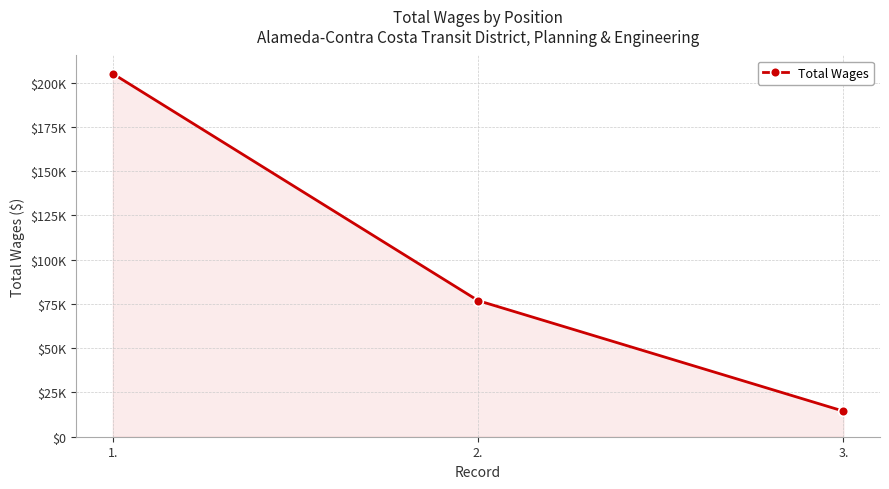

What is the change in value from 1. to 3.?

-190673